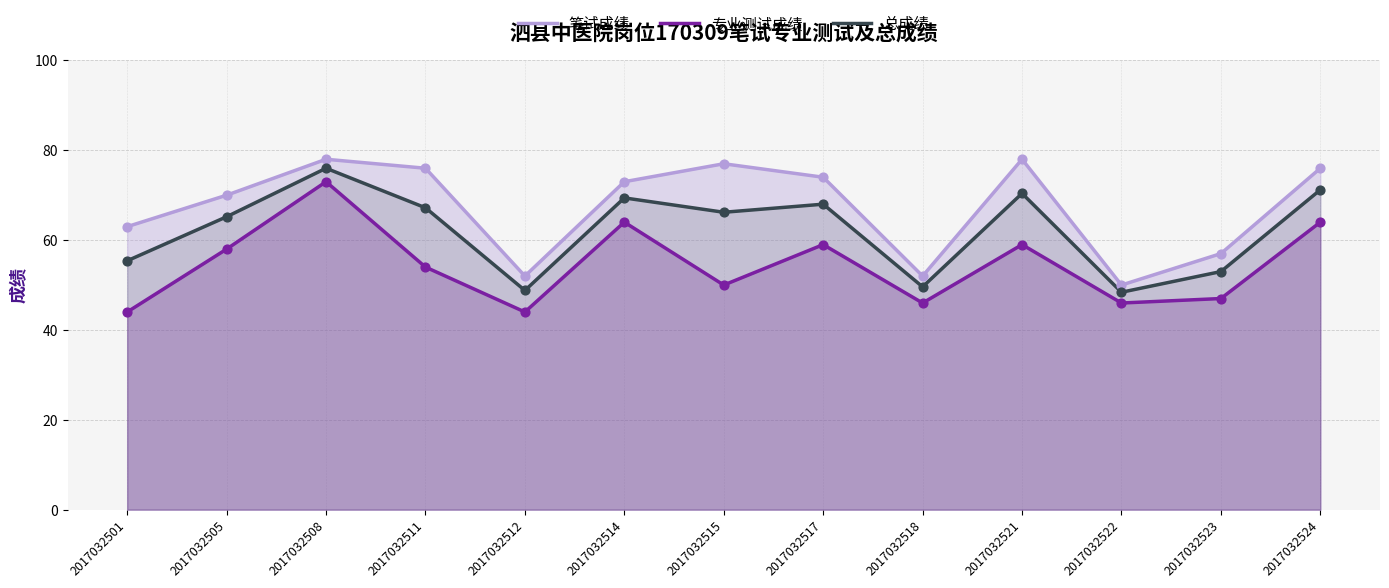

Which series reaches the maximum Y coordinate?

笔试成绩